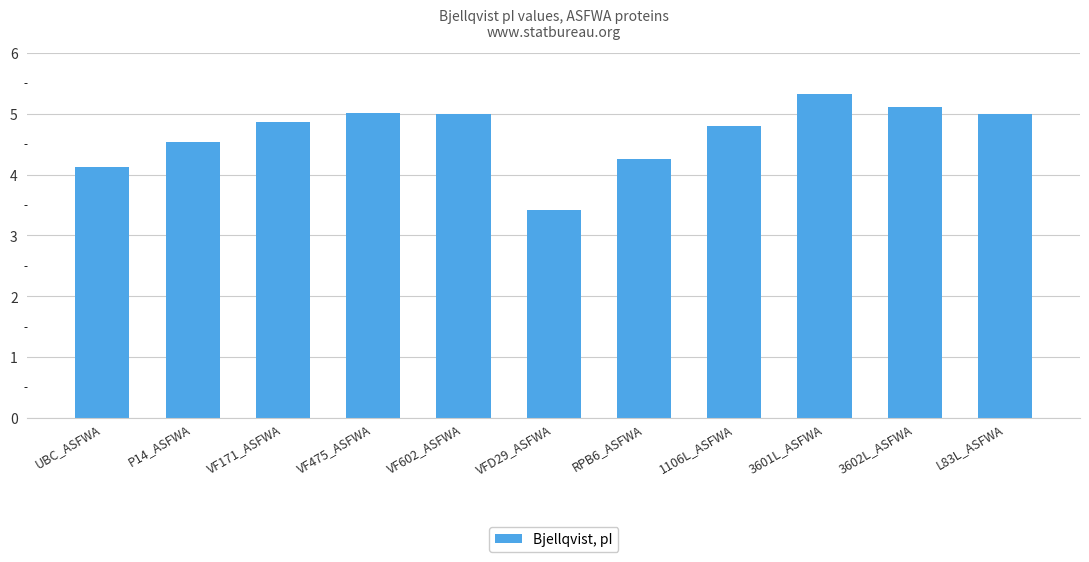

How many data points does each series have?

11